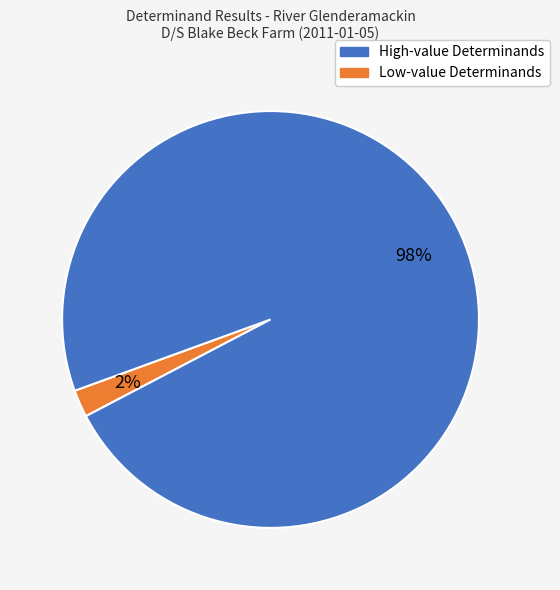

To the nearest percent, what is the average slice percentage?

50%